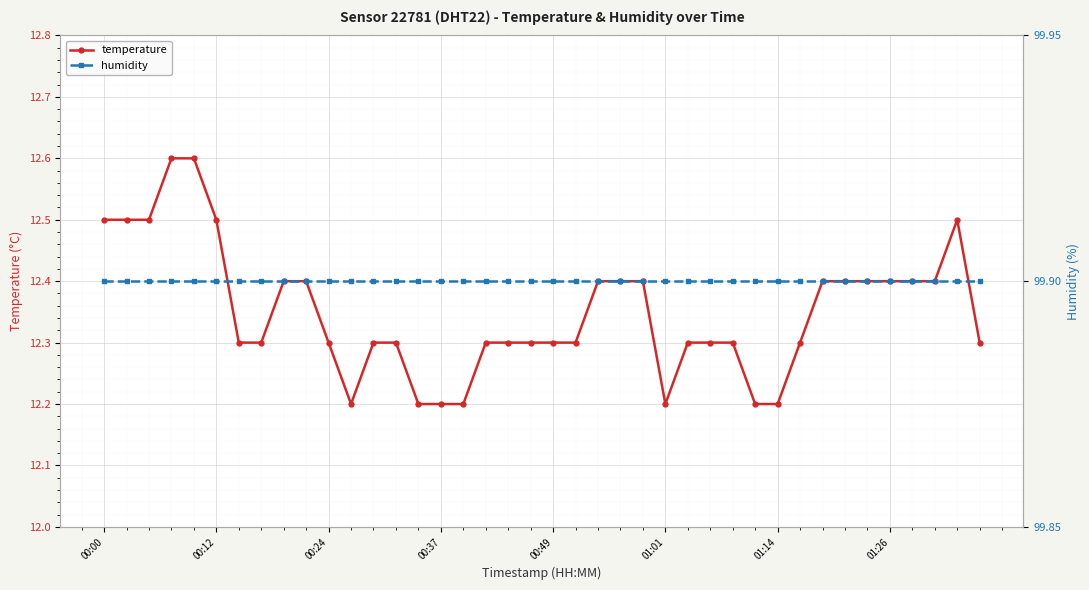

Is it true that temperature equals 12.5 at 00:12?

True